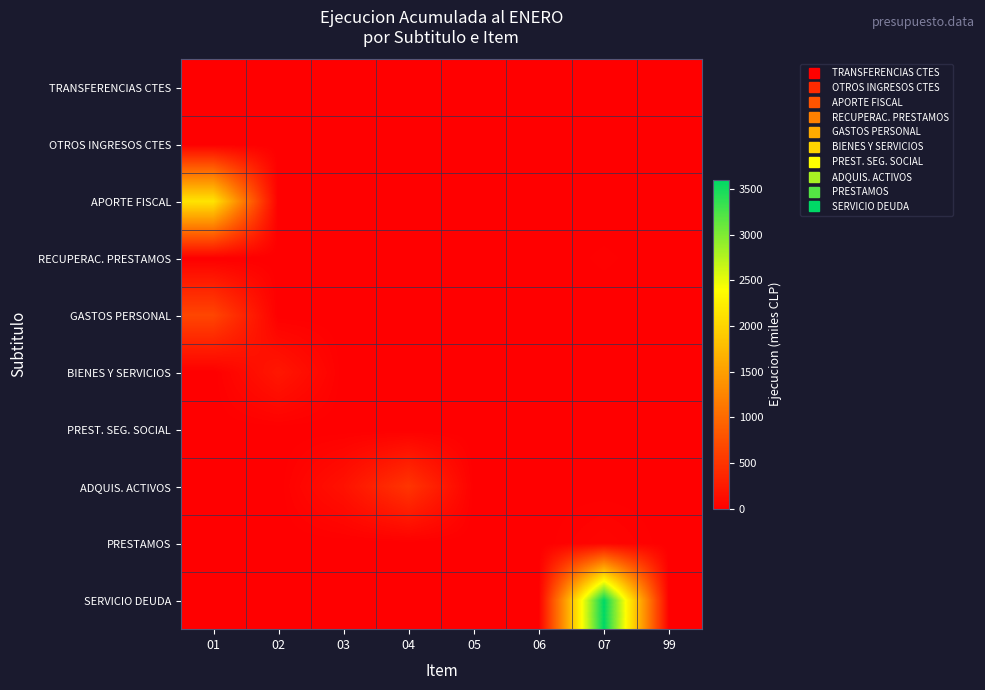

What is the spread (max minus min) of values at 99?

3